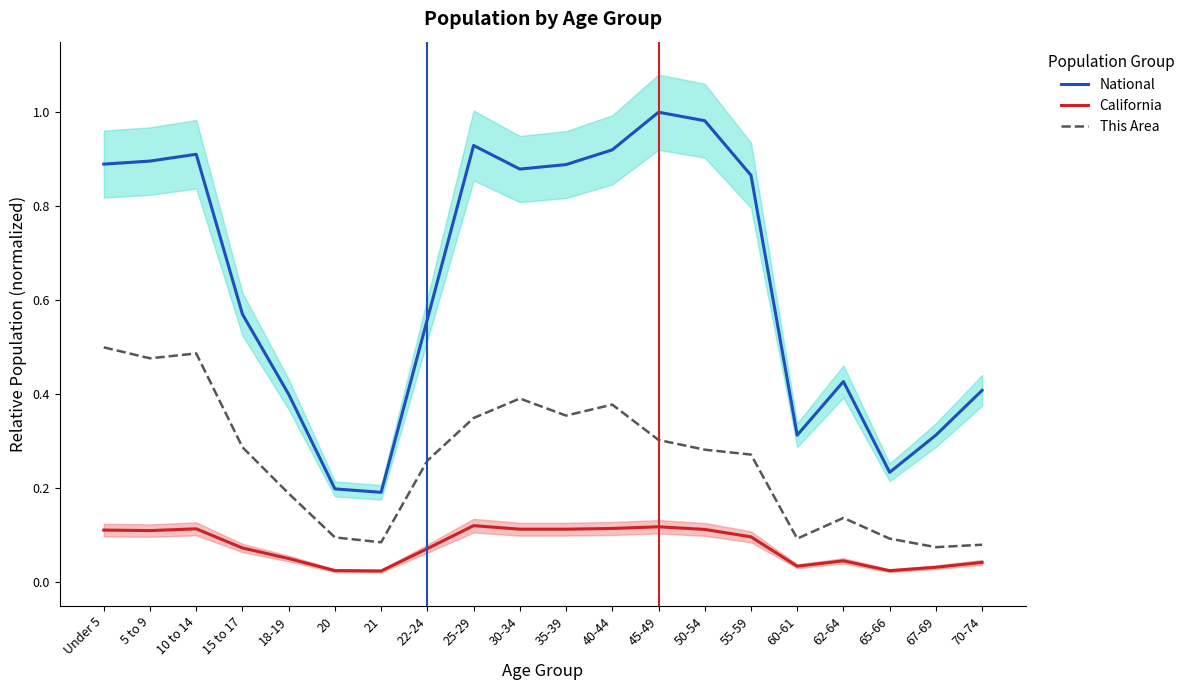

Between 20 and 67-69, which is larger?

67-69